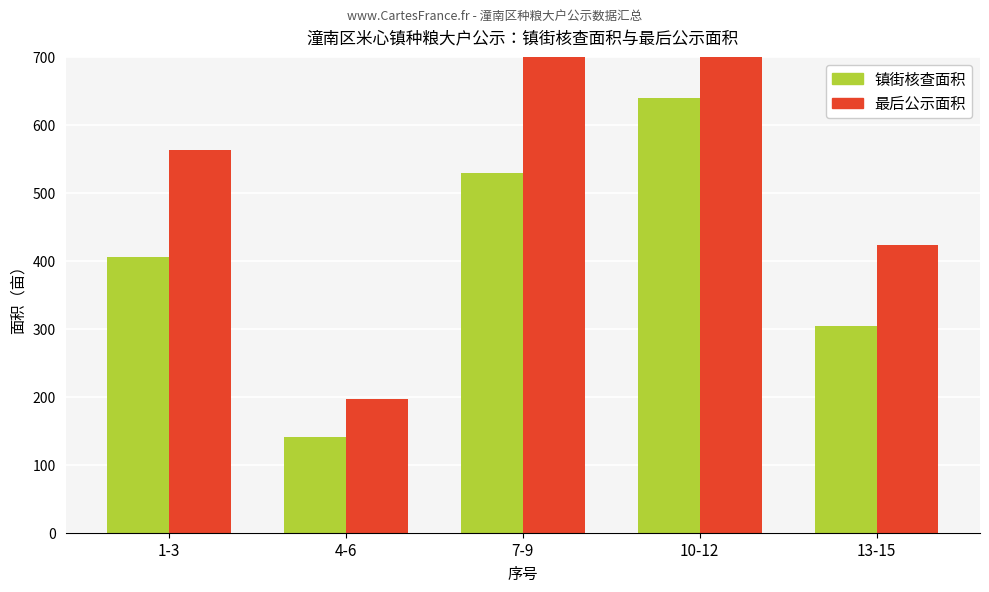

At which label does 最后公示面积 first exceed 563?

7-9